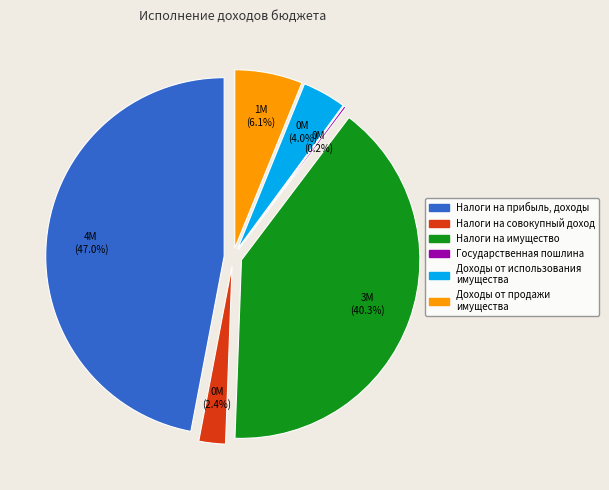

The НАЛОГИ НА СОВОКУПНЫЙ ДОХОД slice represents 1% of the pie. True or false?

False